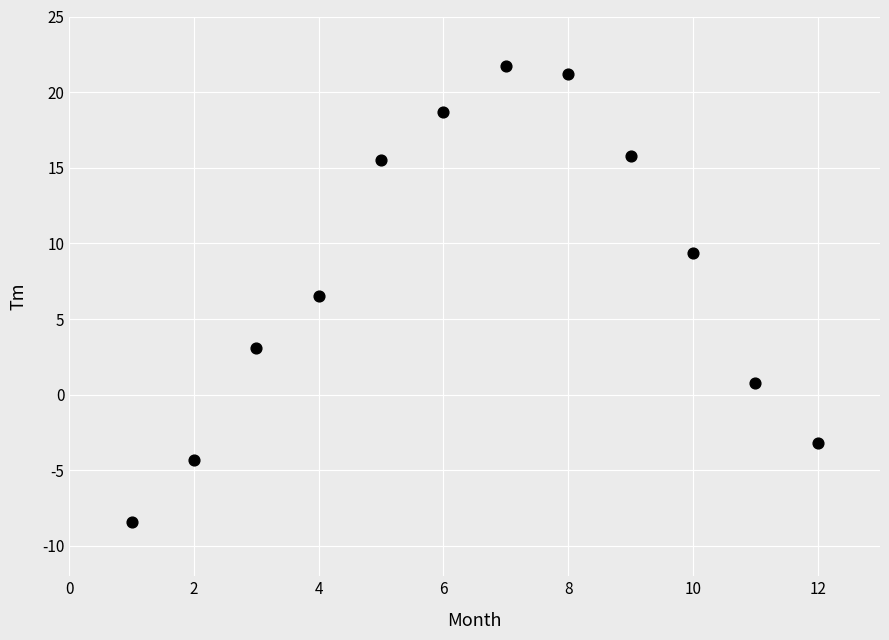

What is the average X value?

6.5